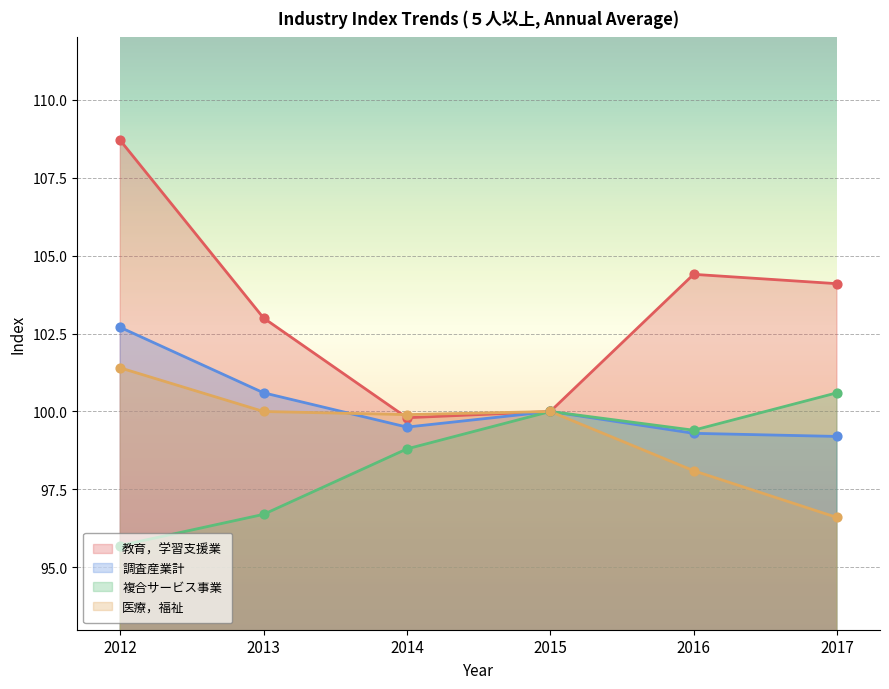

Which series contains the highest Y value?

教育，学習支援業